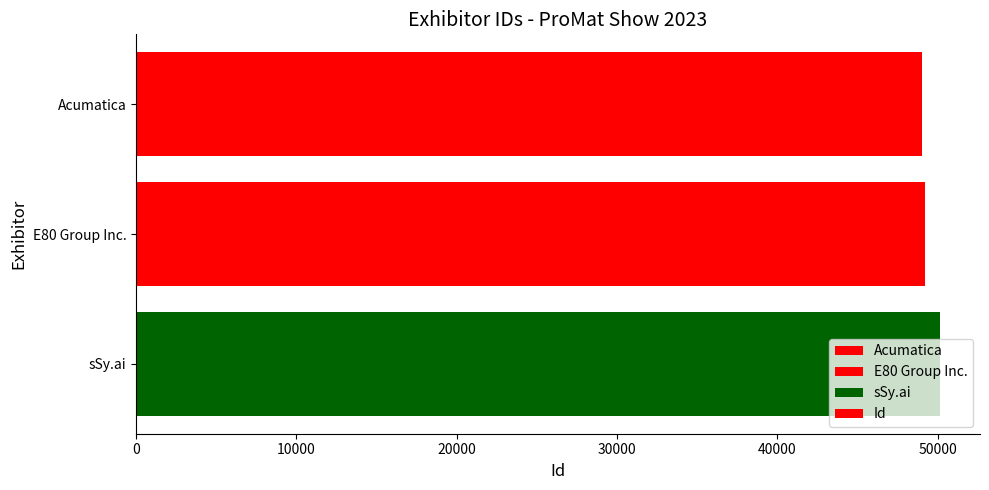

What is the label of the 2nd bar from the top?

E80 Group Inc.